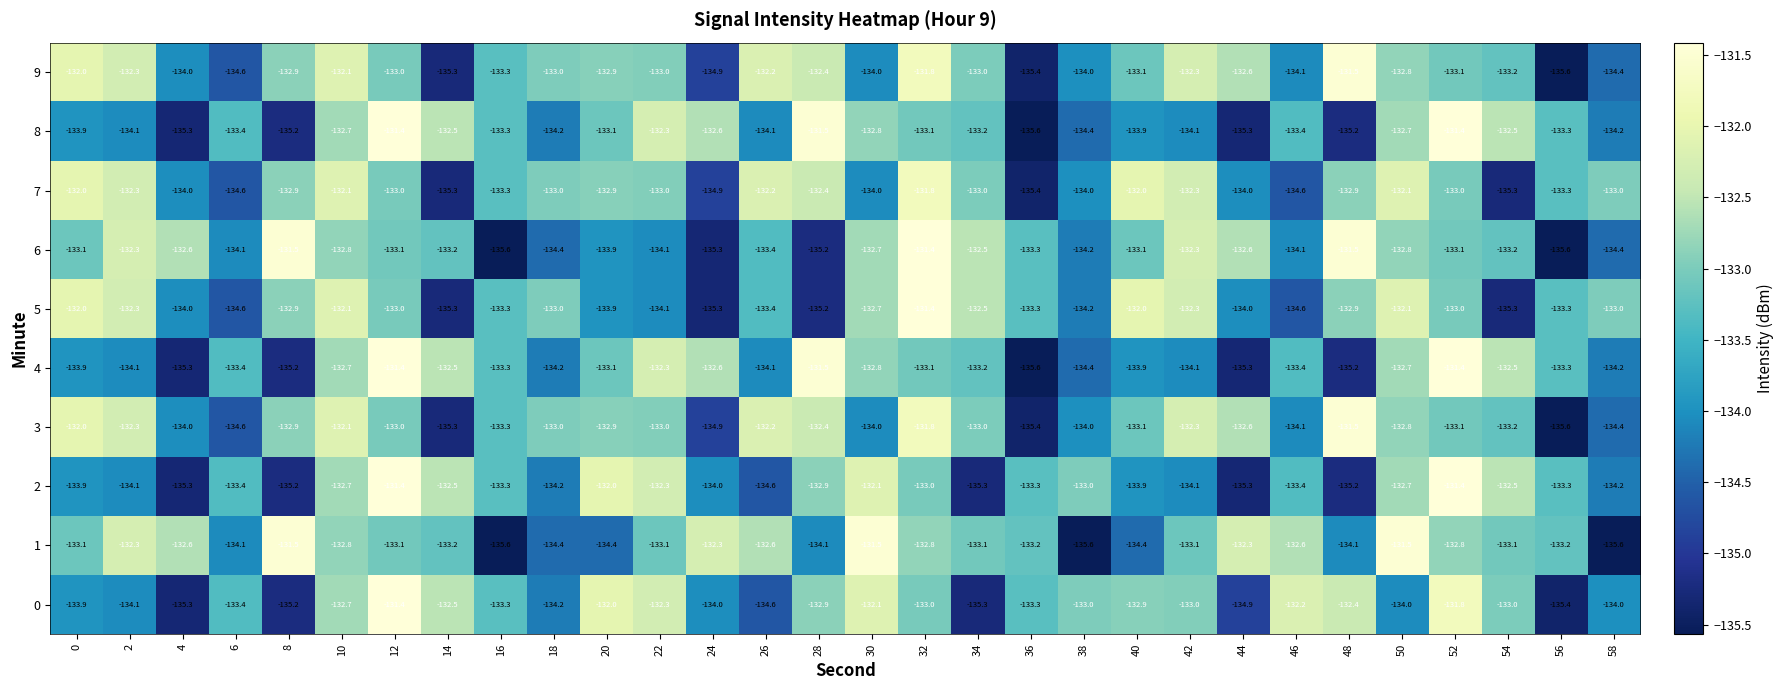

What value does the 1 series have at 46?

-132.6